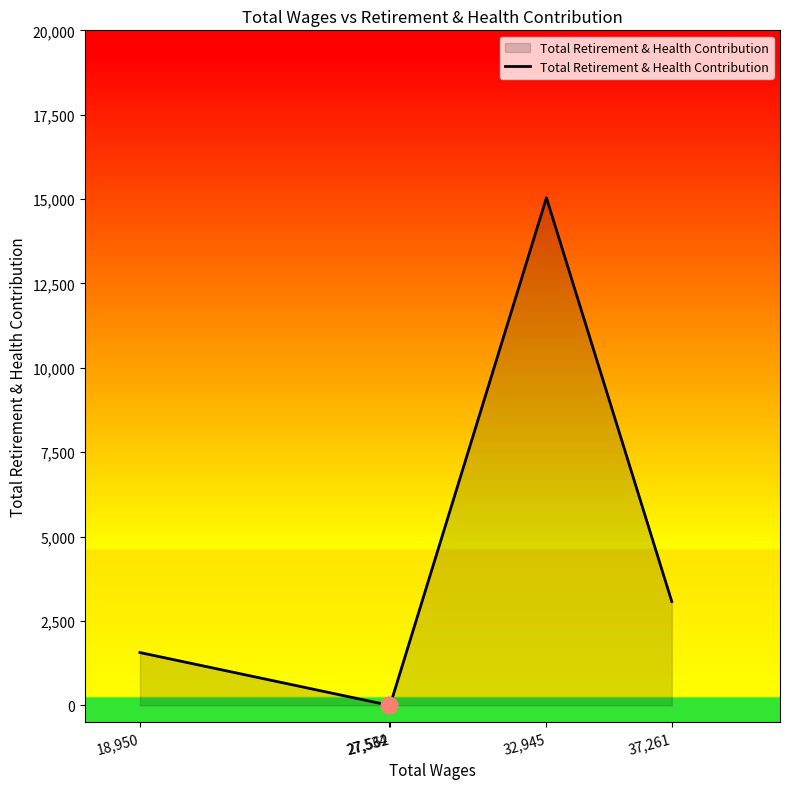

At which category does the chart reach its peak across all series?

32,945